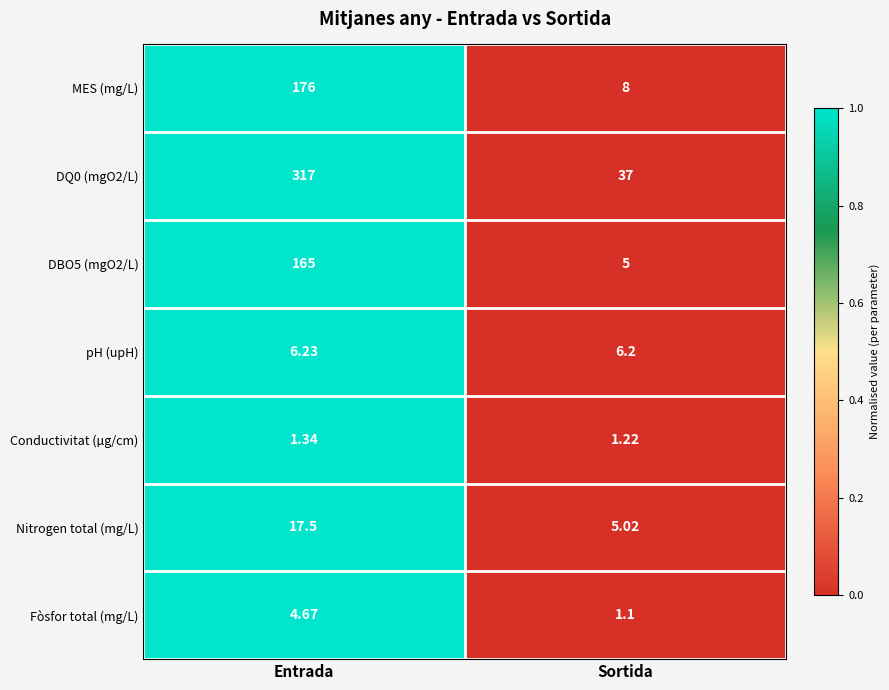

Where does the Nitrogen total (mg/L) series first go above 17?

Entrada